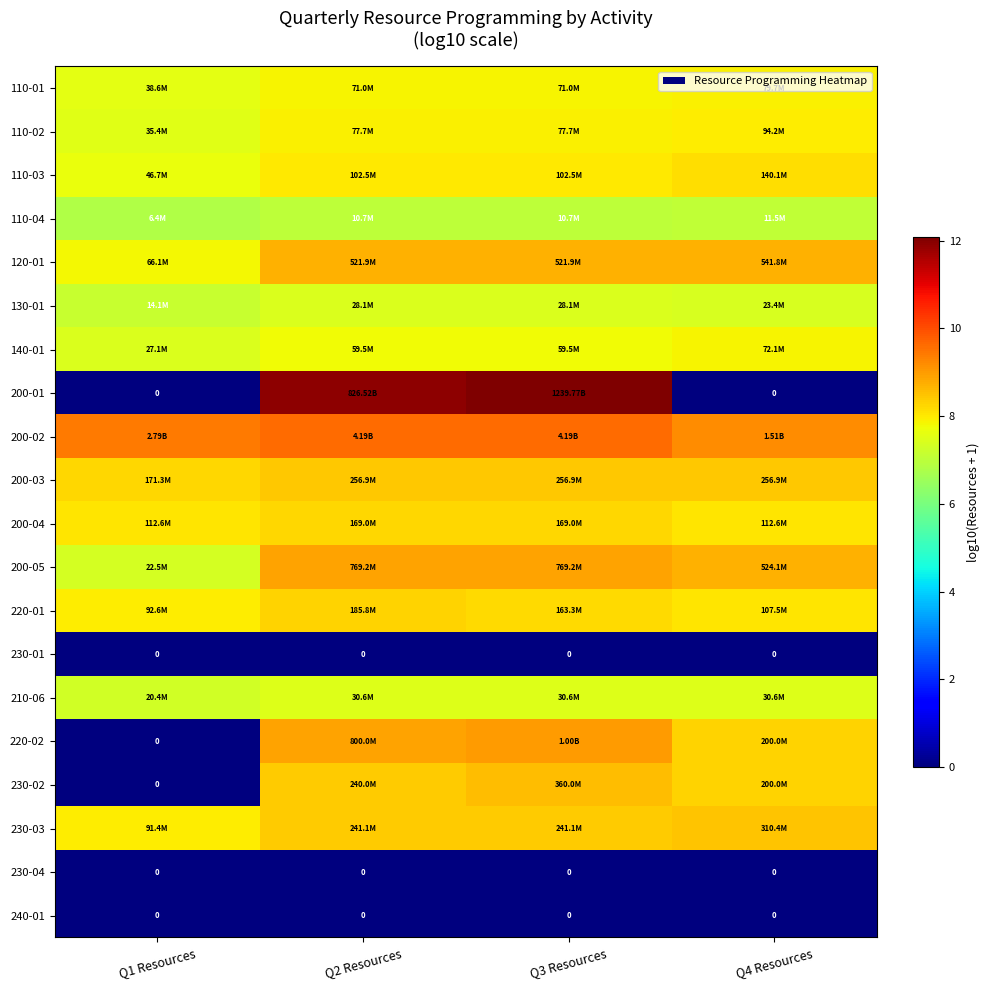

What is the sum of the 140-01 values at Q4 Resources and Q3 Resources?

15.6